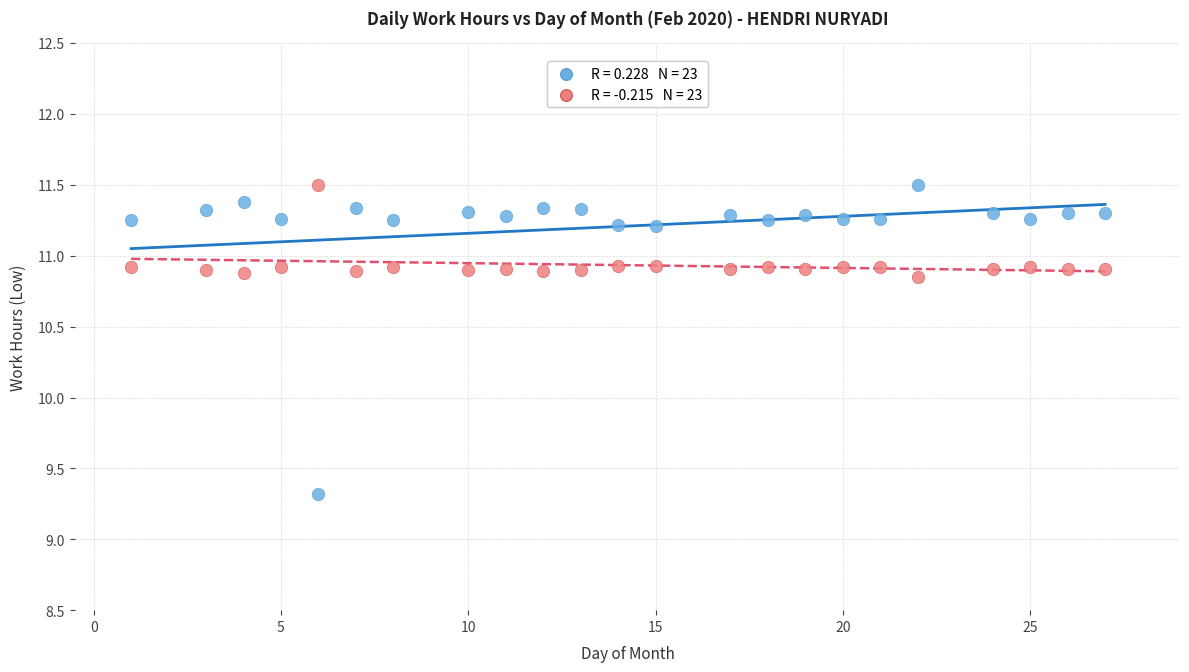

Across all data points, what is the range of X values (max minus min)?

26.0